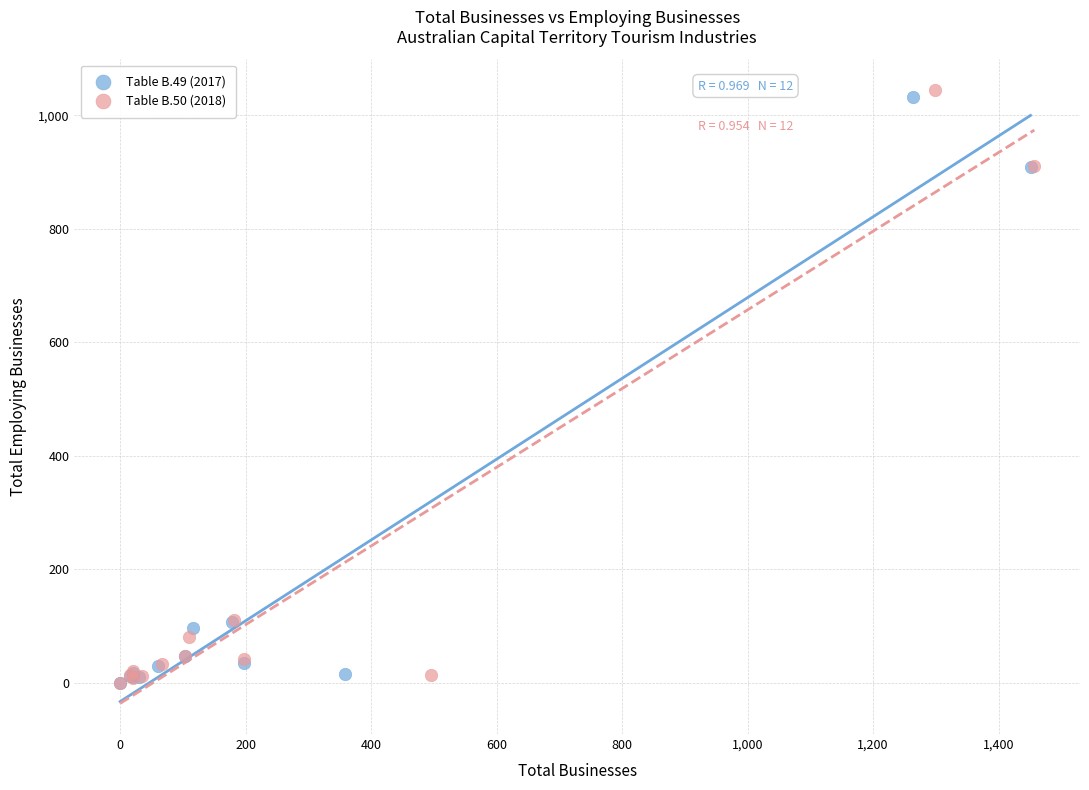

Which series has the widest spread of Y values?

Table B.50 (2018)